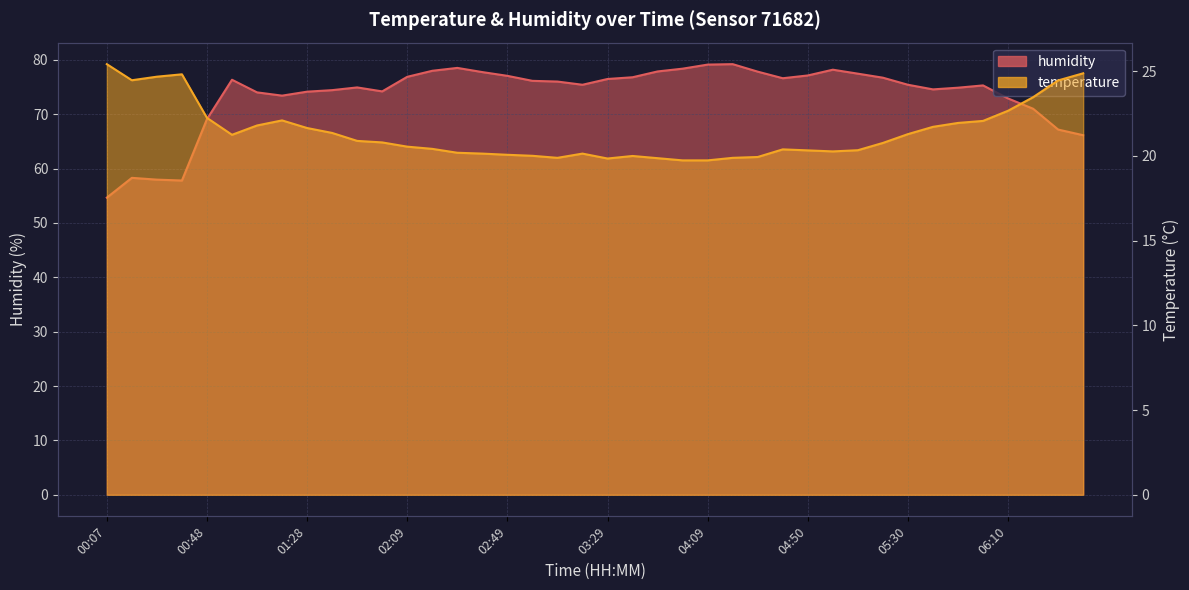

The value of humidity at 04:39 is 16.2. True or false?

False